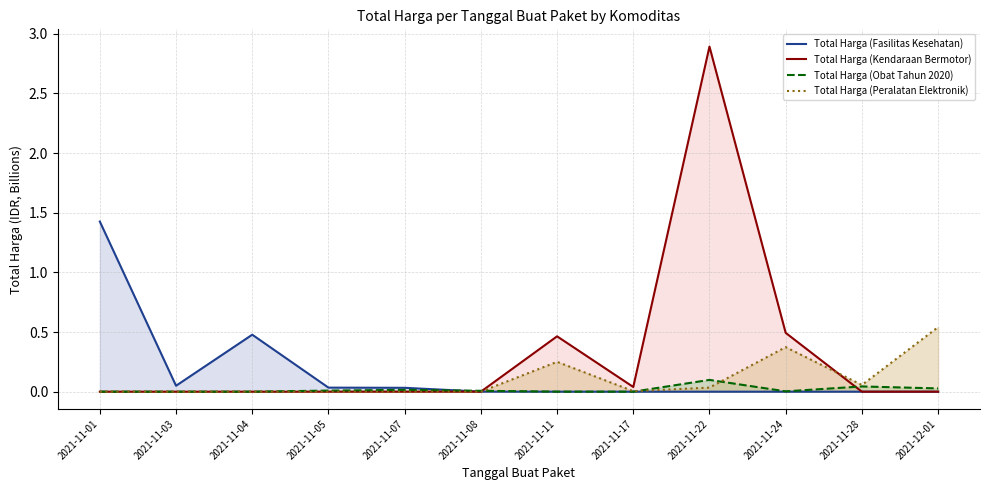

True or false: Total Harga (Fasilitas Kesehatan) has more than 0 interior local peaks.

True